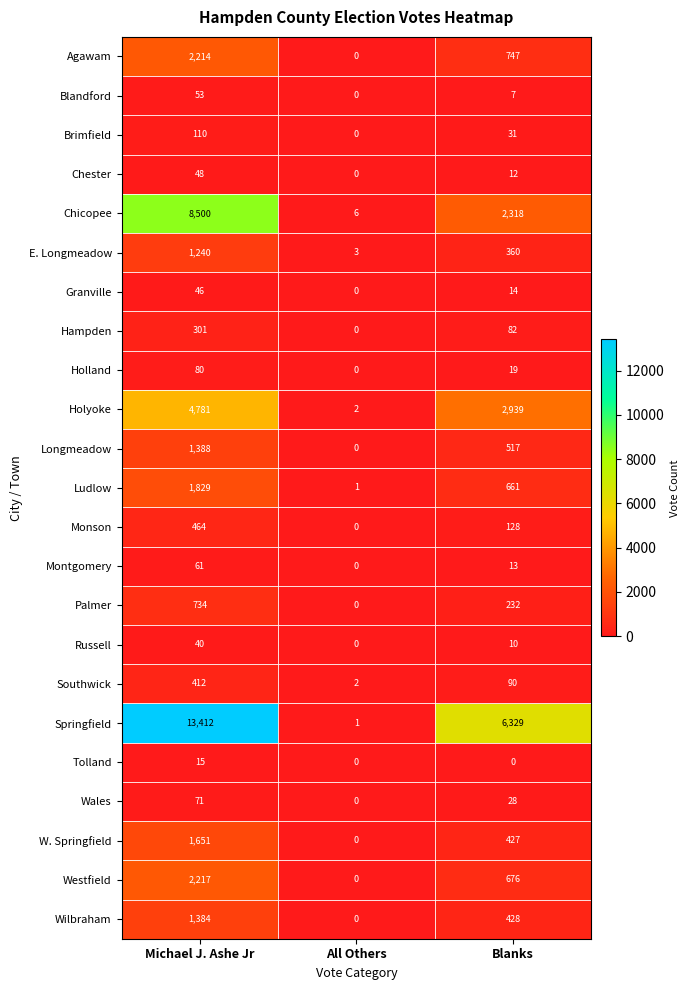

What is the approximate value of Hampden at Blanks, to the nearest 10?

80